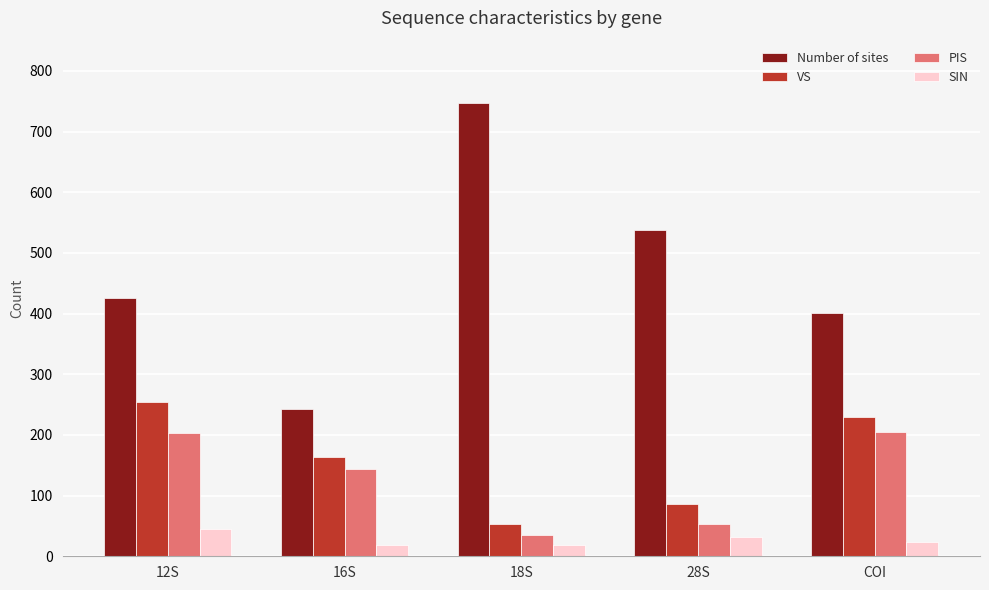

Is it true that SIN equals 19 at 18S?

True